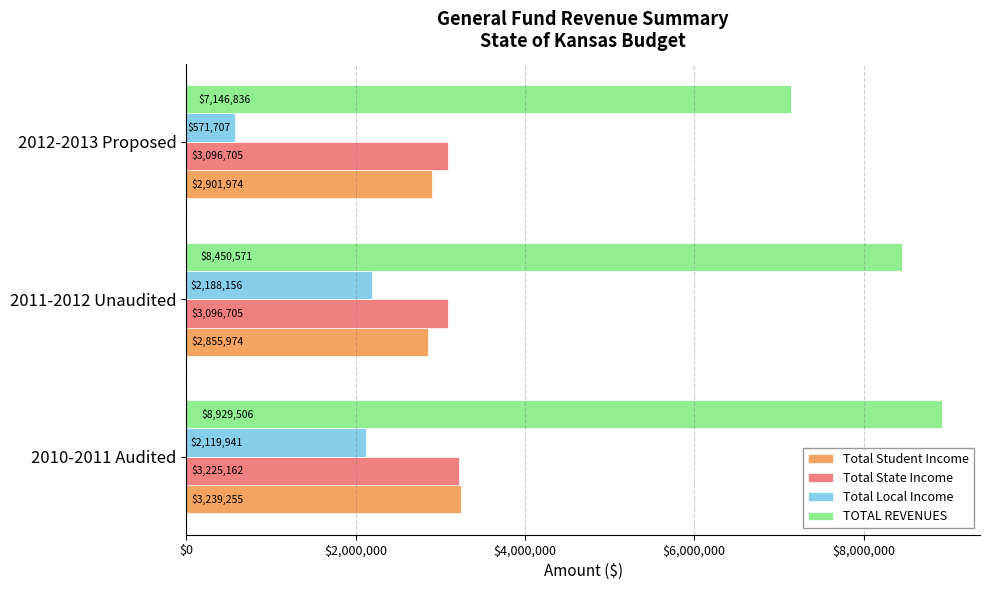

Where is Total Local Income nearest to the value 1379931?

2010-2011 Audited